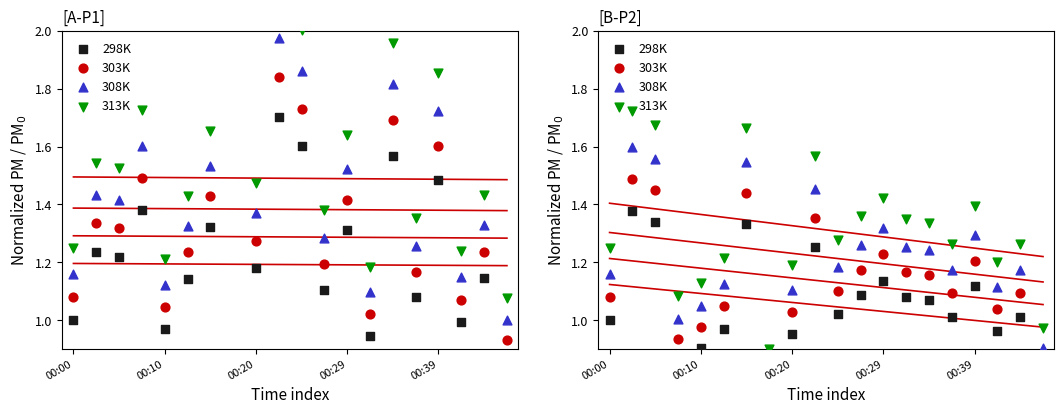

What are all the series names shown in the legend?

298K, 303K, 308K, 313K